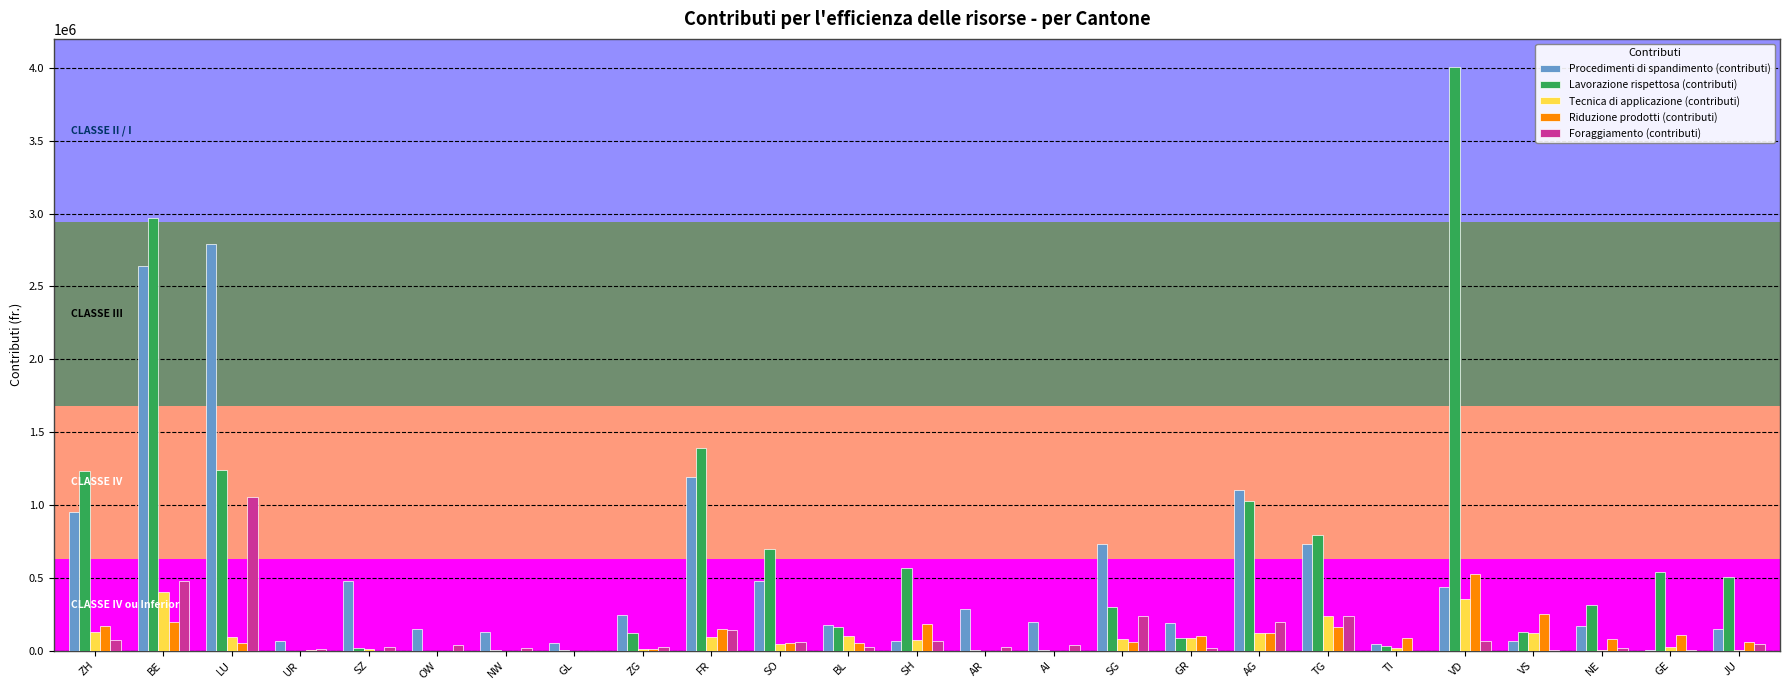

True or false: Foraggiamento (contributi) has a value of 325765.6 at BE.

False